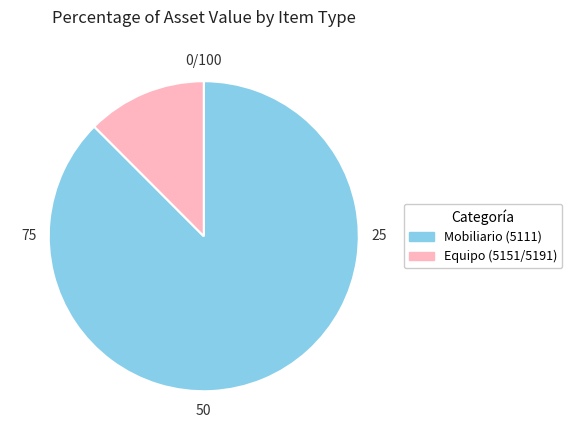

The Equipo (5151/5191) slice represents 12% of the pie. True or false?

True